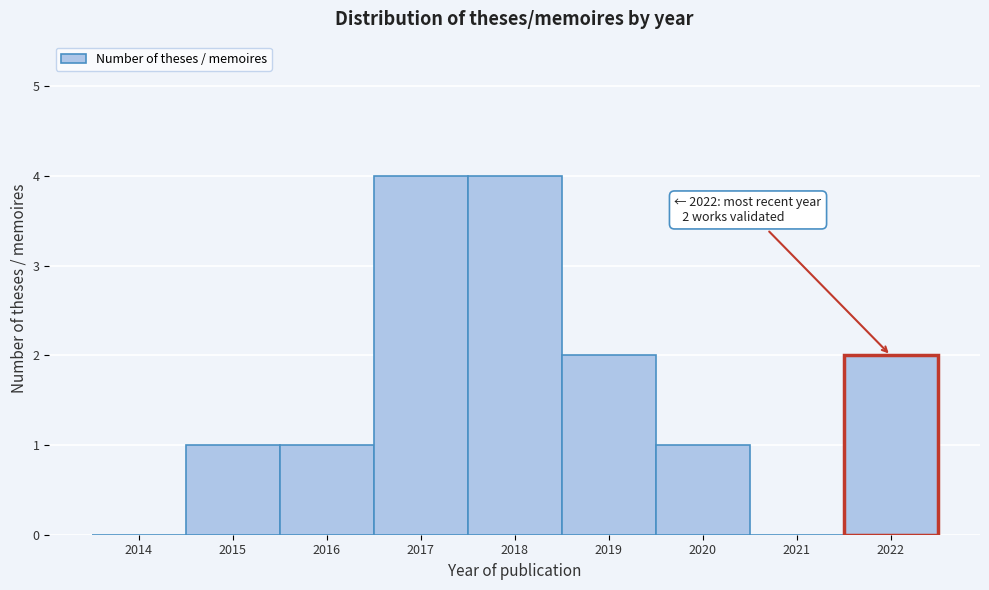

Reading left to right, extract all data points from this chart.

2014=0	2015=1	2016=1	2017=4	2018=4	2019=2	2020=1	2021=0	2022=2